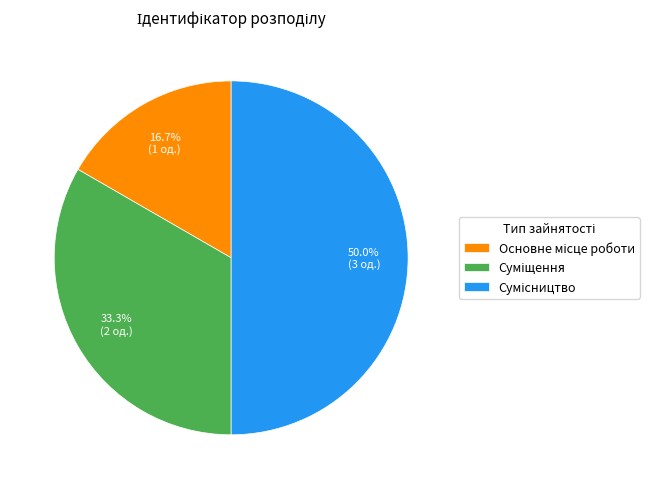

Is it true that Основне місце роботи is 32% of the pie?

False